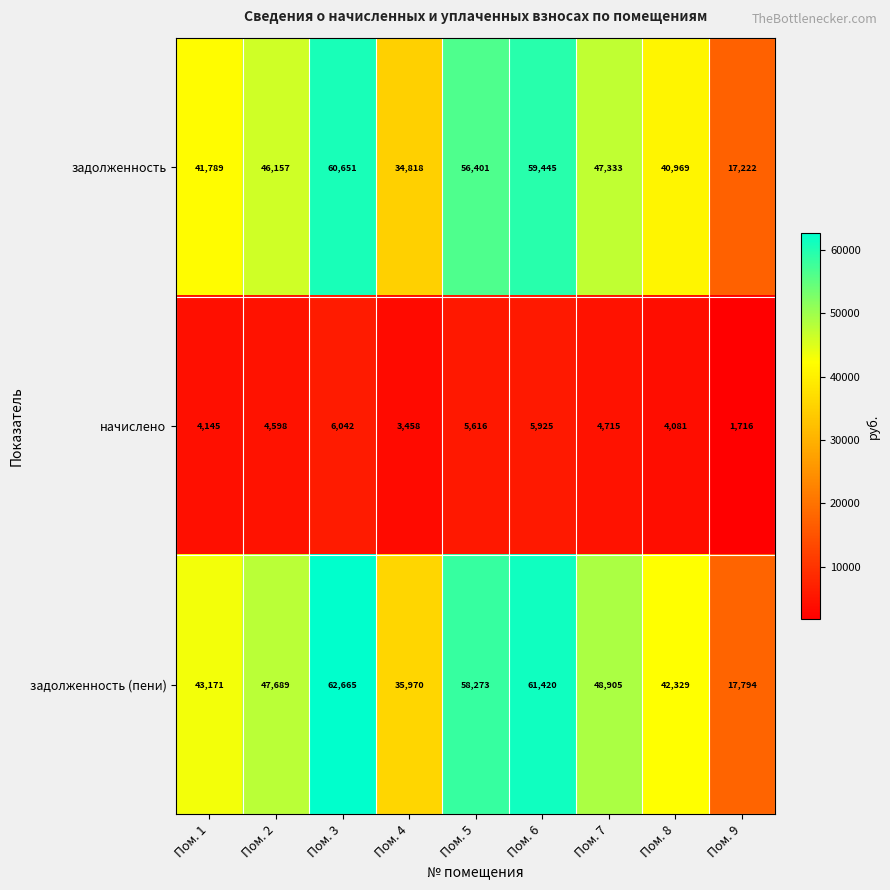

How many categories are shown in the chart?

9